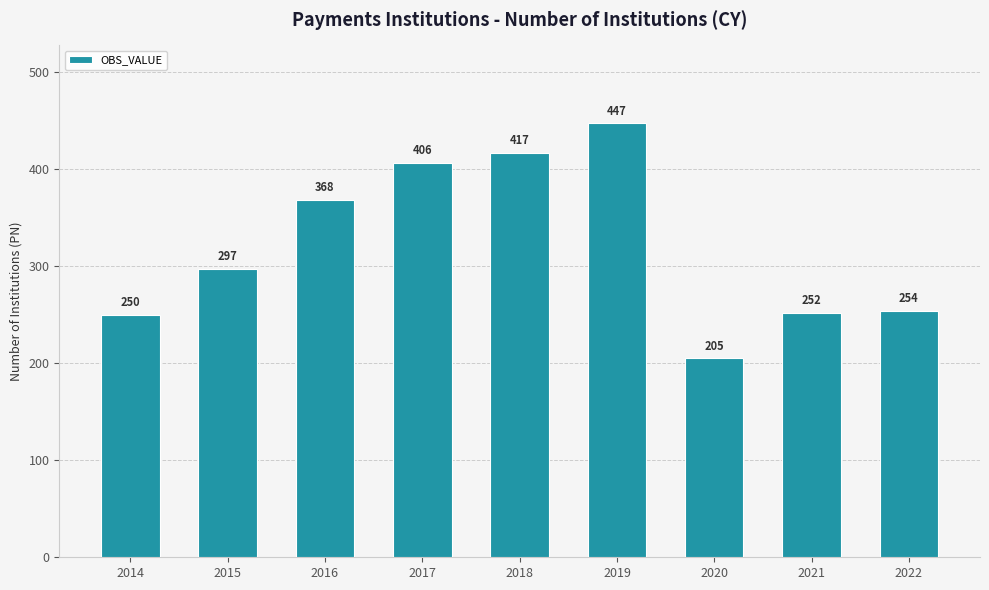

List the labels in order of value, smallest first.

2020, 2014, 2021, 2022, 2015, 2016, 2017, 2018, 2019